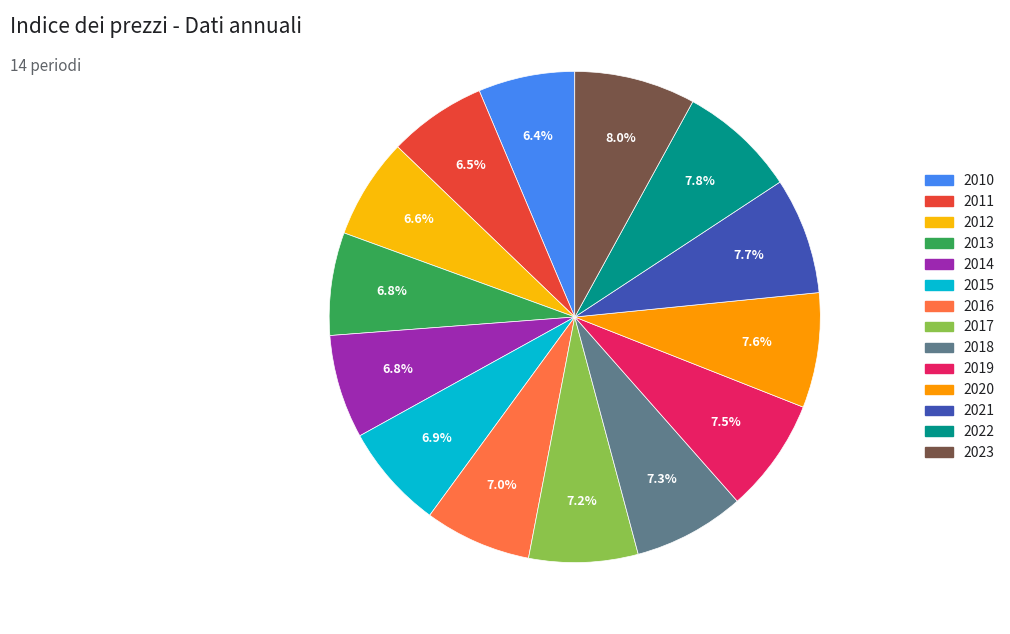

Rank the categories by value from lowest to highest.

2010, 2011, 2012, 2013, 2014, 2015, 2016, 2017, 2018, 2019, 2020, 2021, 2022, 2023